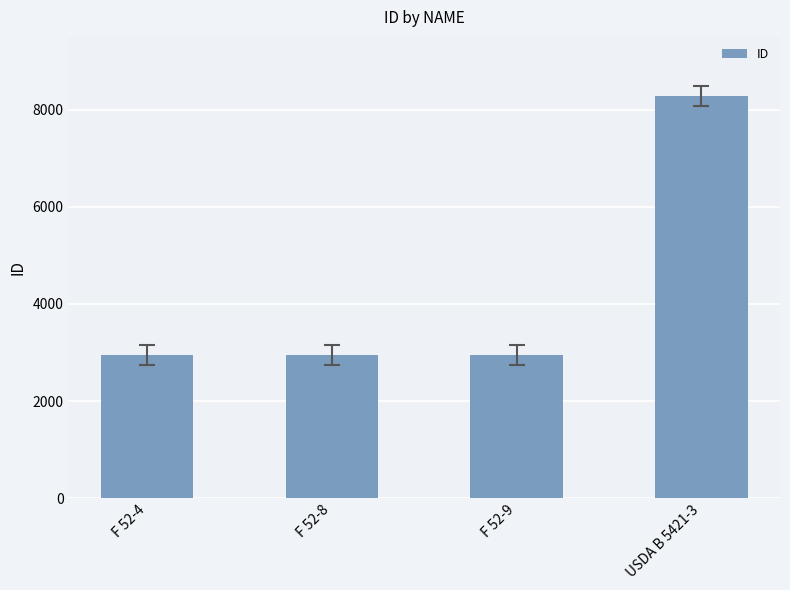

What is the value of the 4th bar from the left?

8286